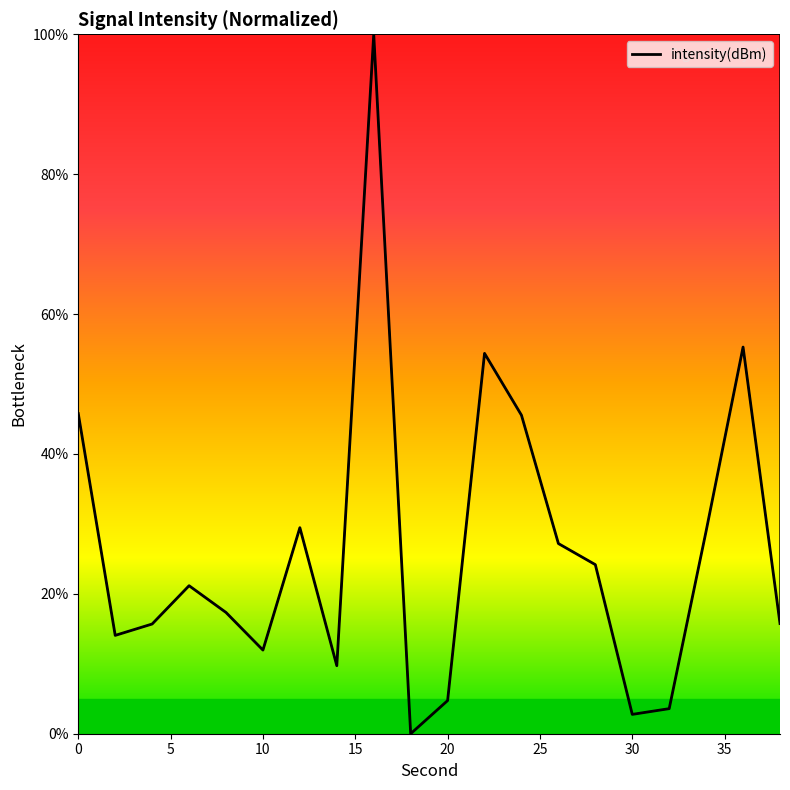

What is the difference between the maximum and minimum values?

100.0